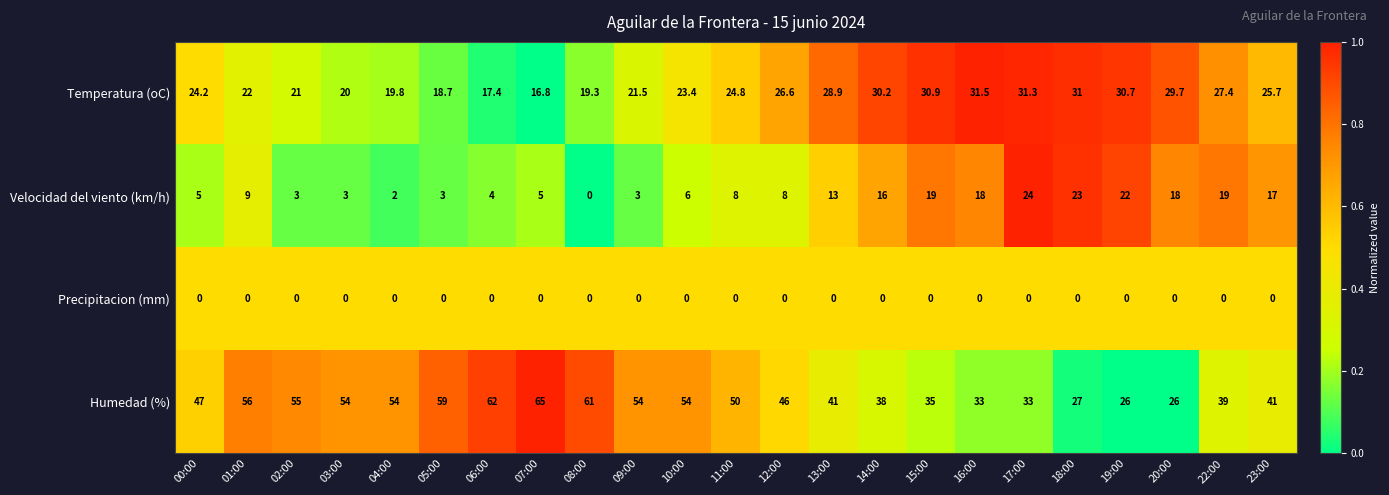

Which series has the largest range (max minus min)?

Humedad (%)